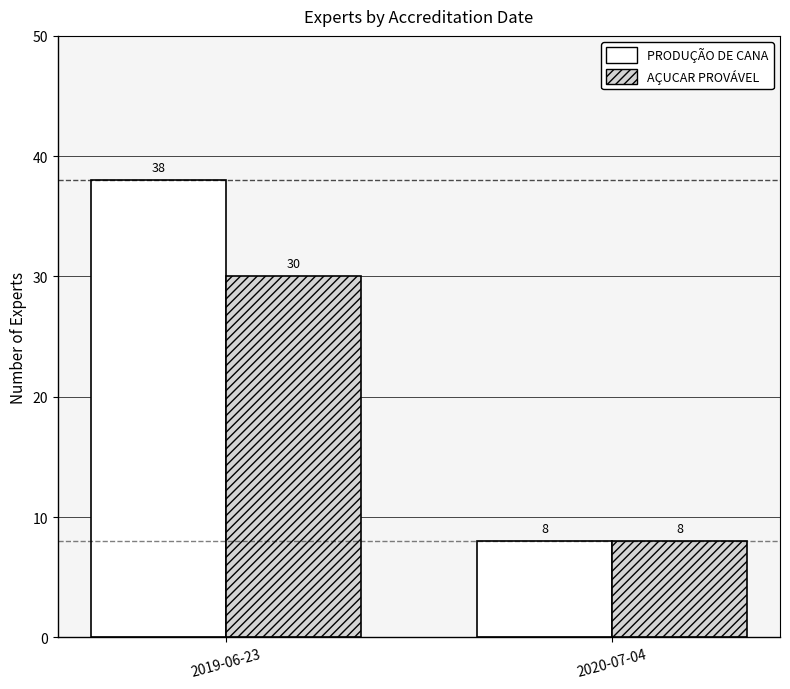

How many AÇUCAR PROVÁVEL values are between 8 and 30?

2